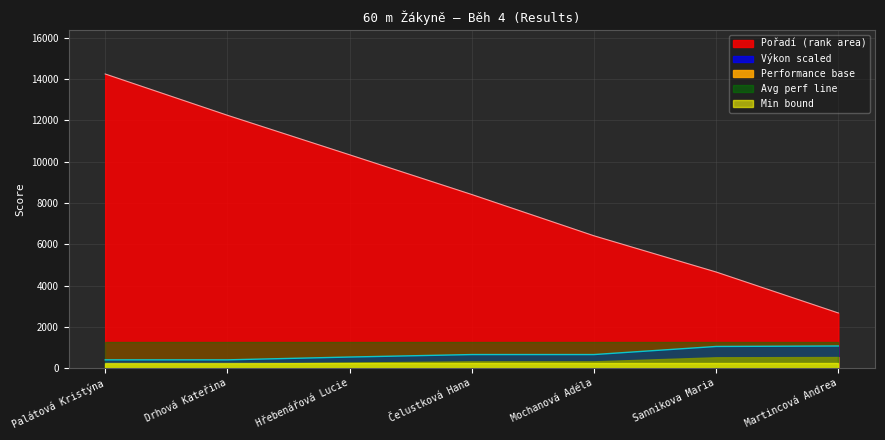

Is it true that the value at Sannikova Maria is 4655.0?

True